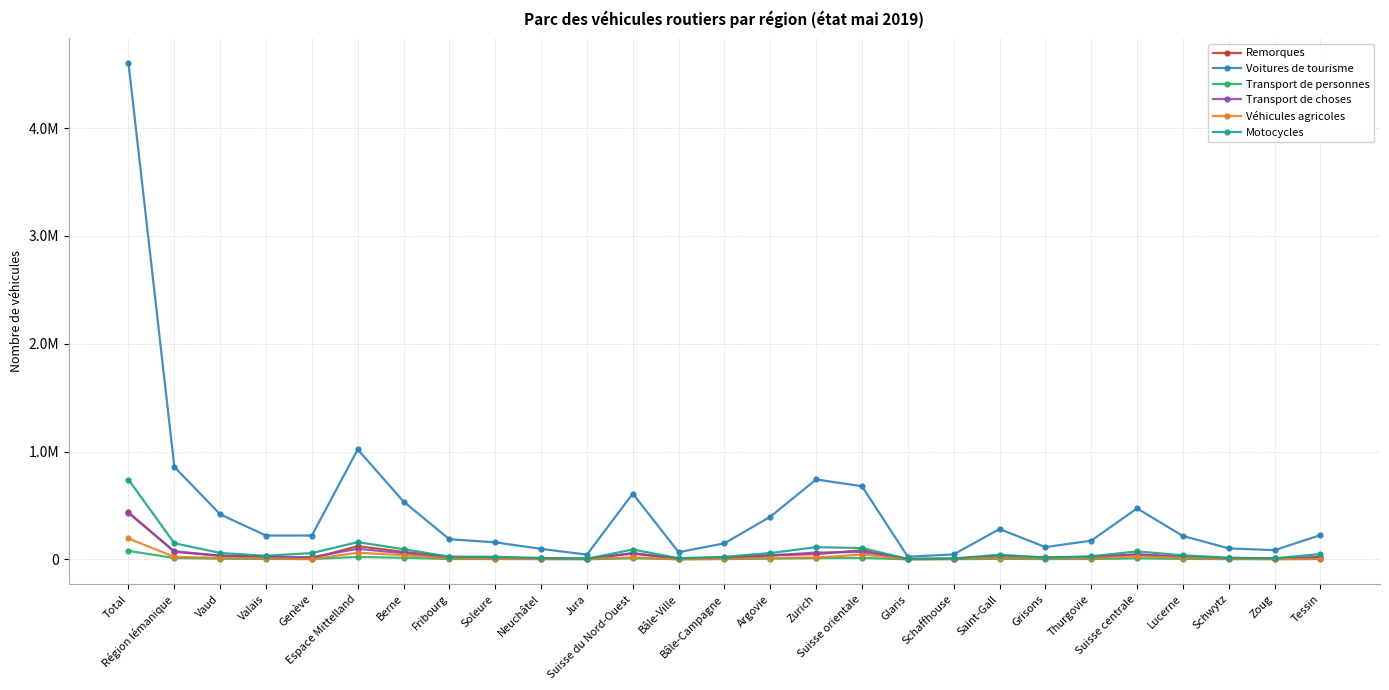

What is the maximum value for Voitures de tourisme?

4602688